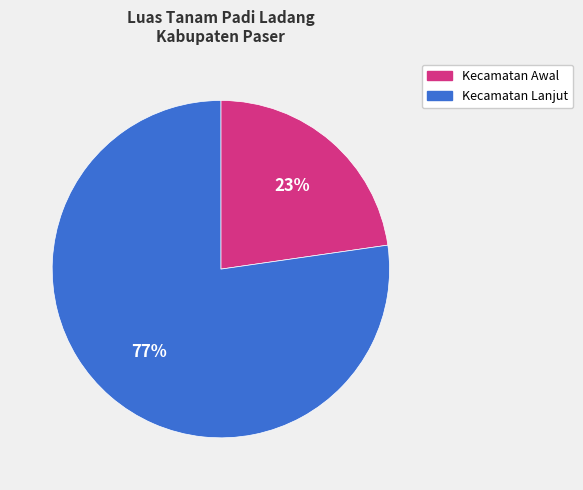

How many segments does this pie chart have?

2